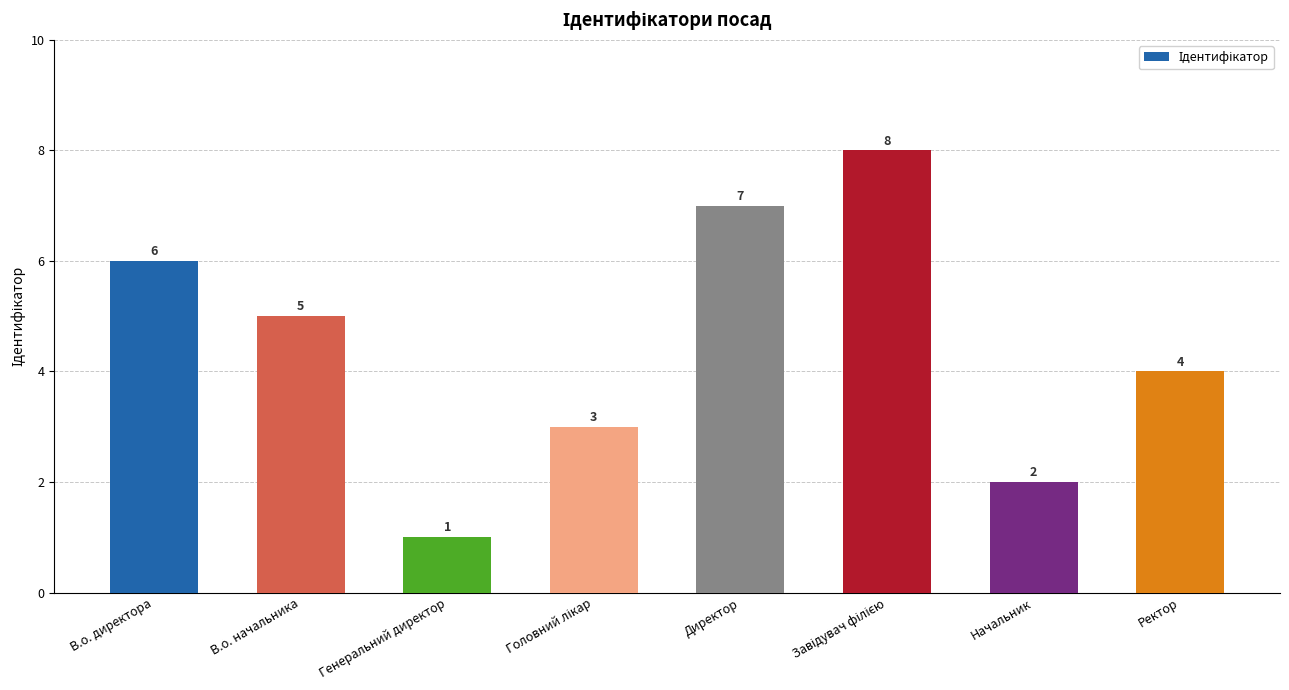

What is the sum of all values?

36